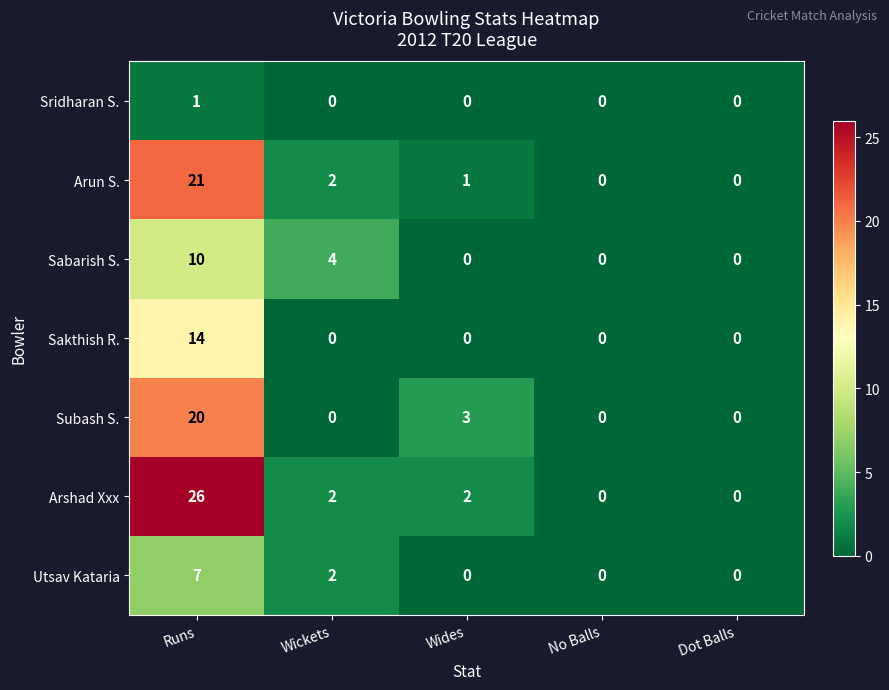

How many data points in Sridharan S. are above 0?

1